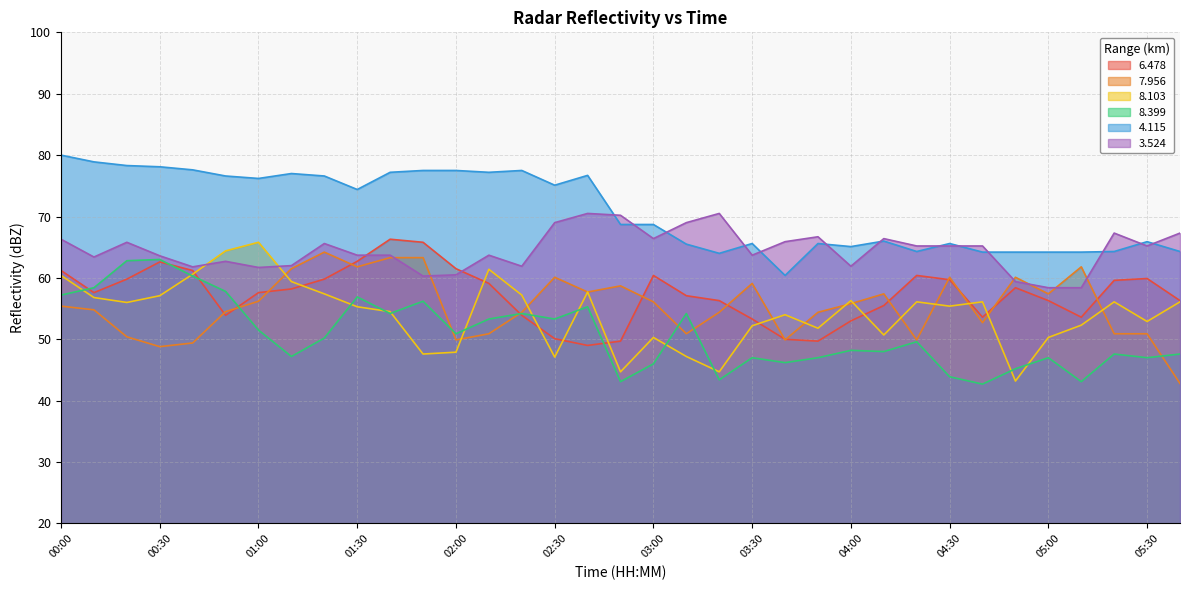

True or false: 7.956 has a value of 54.8 at 00:10.

True